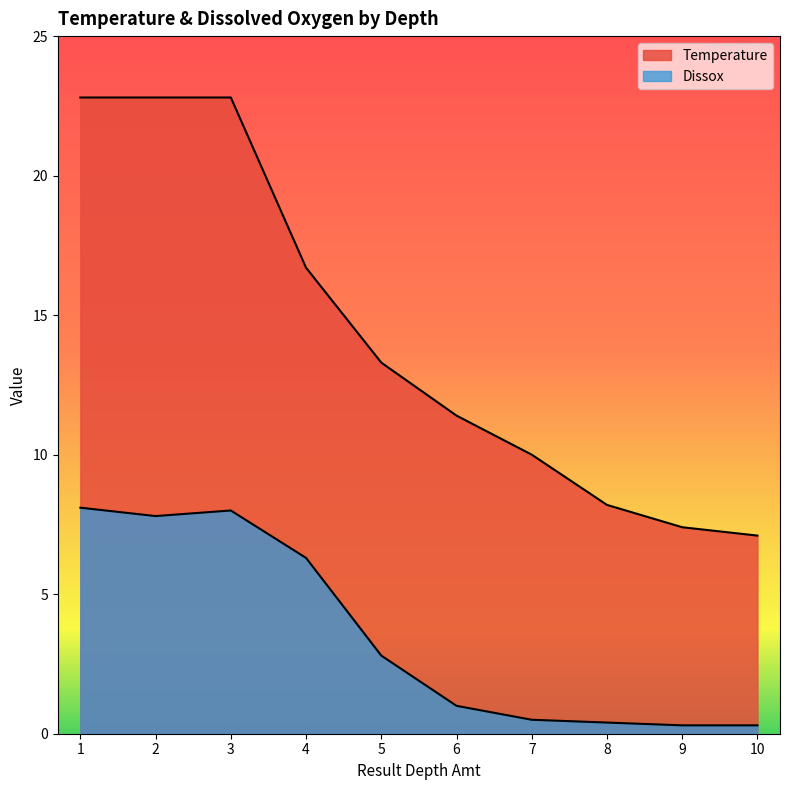

True or false: Temperature and Dissox intersect in this chart.

False